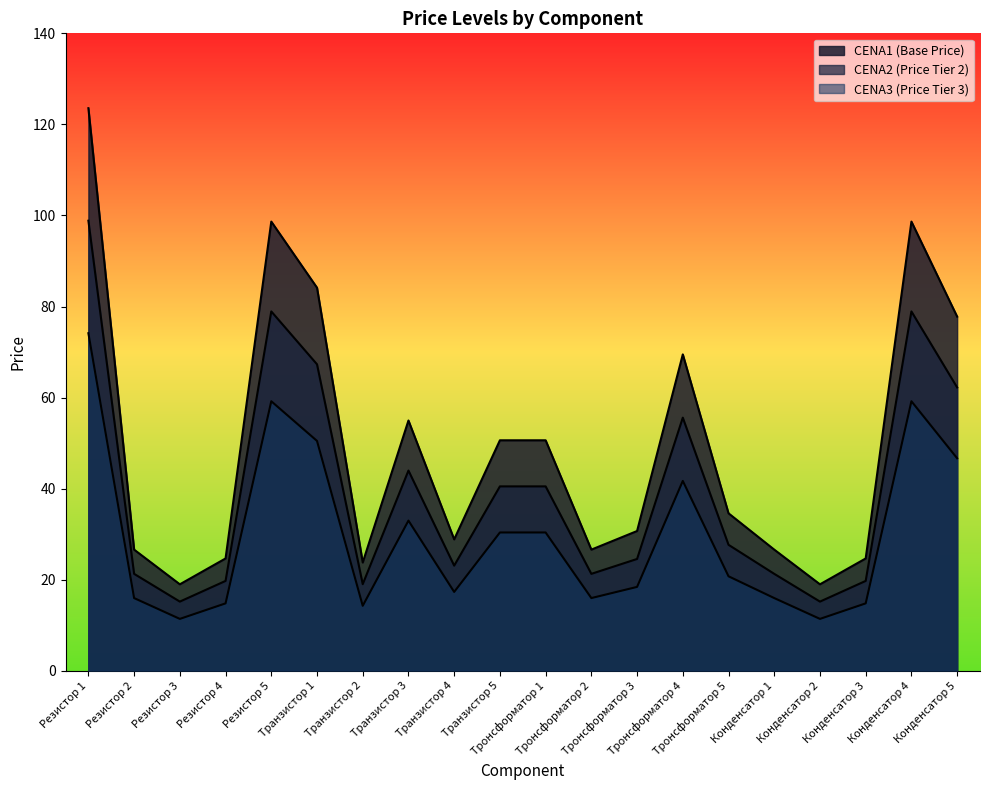

Rank the categories by CENA1 value from lowest to highest.

Резистор 3, Конденсатор 2, Транзистор 2, Резистор 4, Конденсатор 3, Резистор 2, Тронсформатор 2, Конденсатор 1, Транзистор 4, Тронсформатор 3, Тронсформатор 5, Транзистор 5, Тронсформатор 1, Транзистор 3, Тронсформатор 4, Конденсатор 5, Транзистор 1, Резистор 5, Конденсатор 4, Резистор 1